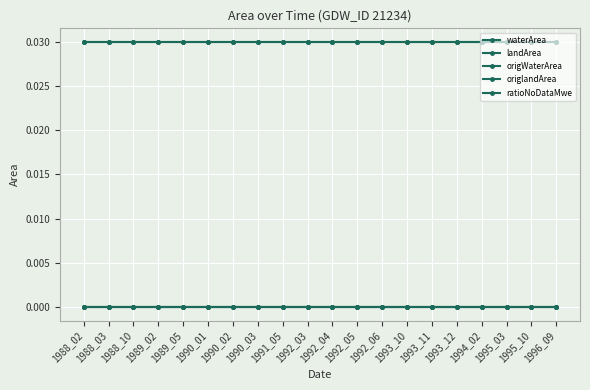

True or false: origWaterArea and origlandArea intersect in this chart.

False